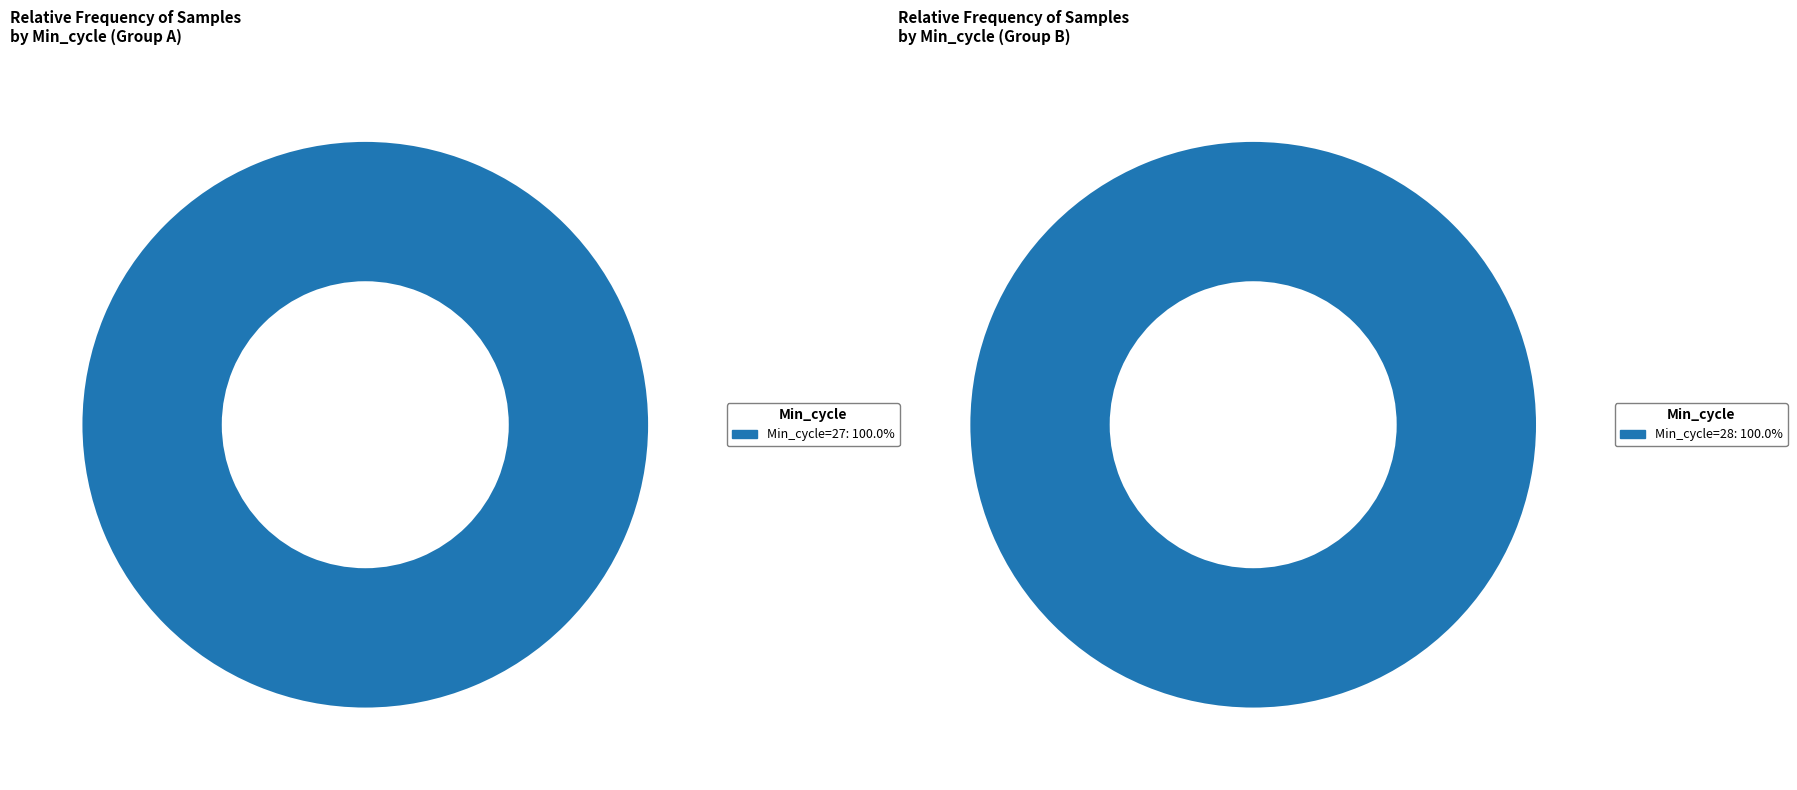

Which slice is the largest?

27